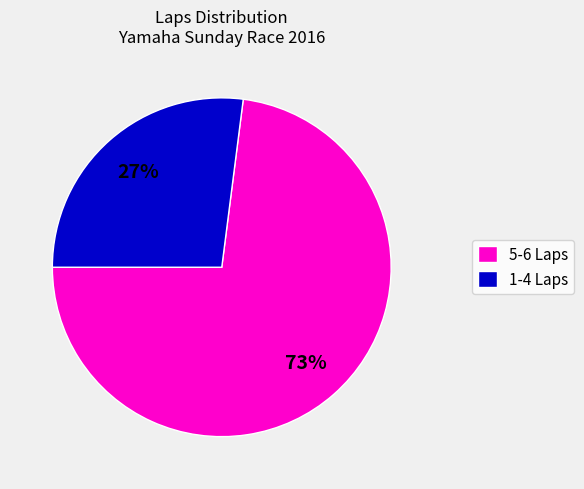

What is the ratio of the value at 5-6 Laps to the value at 1-4 Laps?

2.7